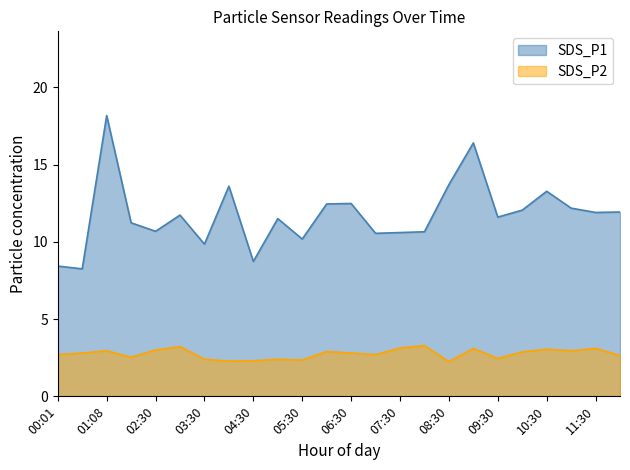

True or false: SDS_P2 and SDS_P1 intersect in this chart.

False